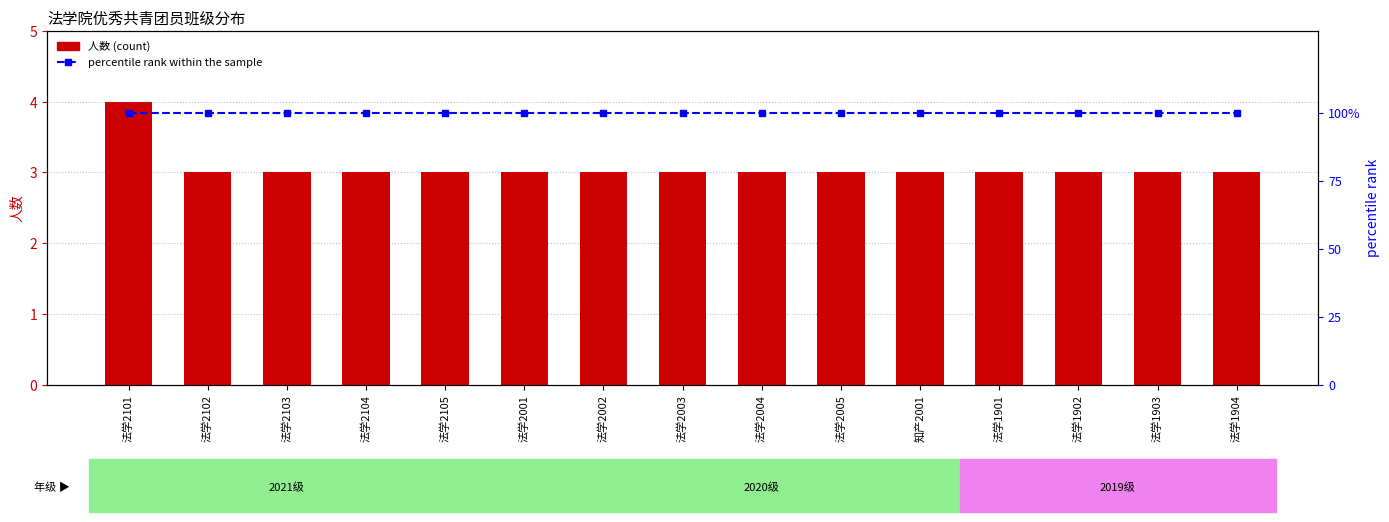

Which category has the highest value across all series?

法学2101